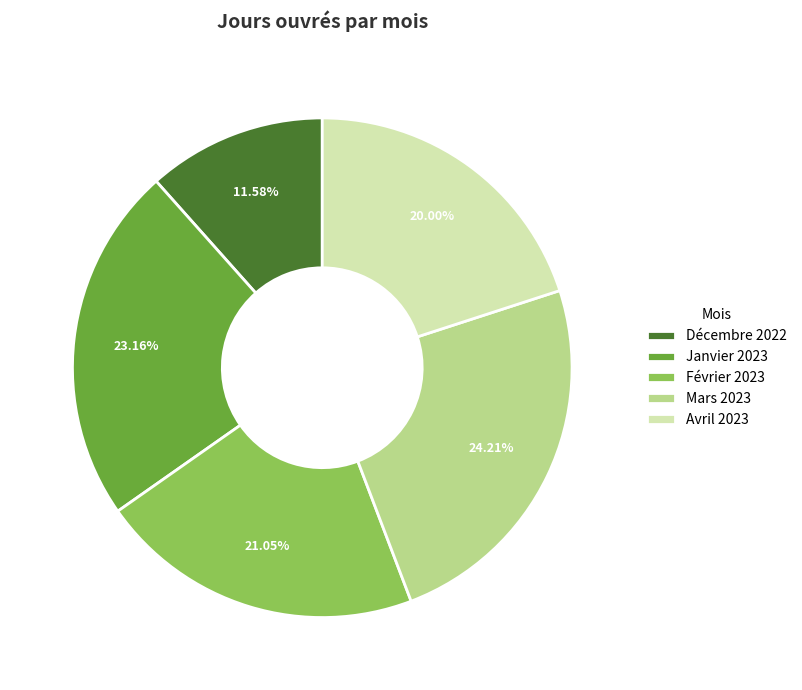

Which category has the biggest portion of the pie?

Mars 2023